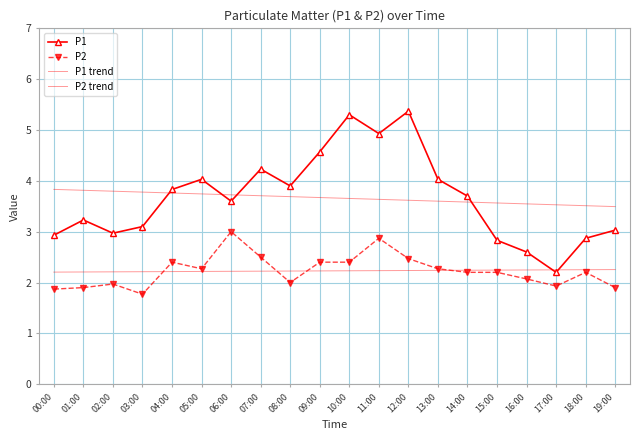

List the labels in order of P1 trend value, largest first.

00:00, 01:00, 02:00, 03:00, 04:00, 05:00, 06:00, 07:00, 08:00, 09:00, 10:00, 11:00, 12:00, 13:00, 14:00, 15:00, 16:00, 17:00, 18:00, 19:00